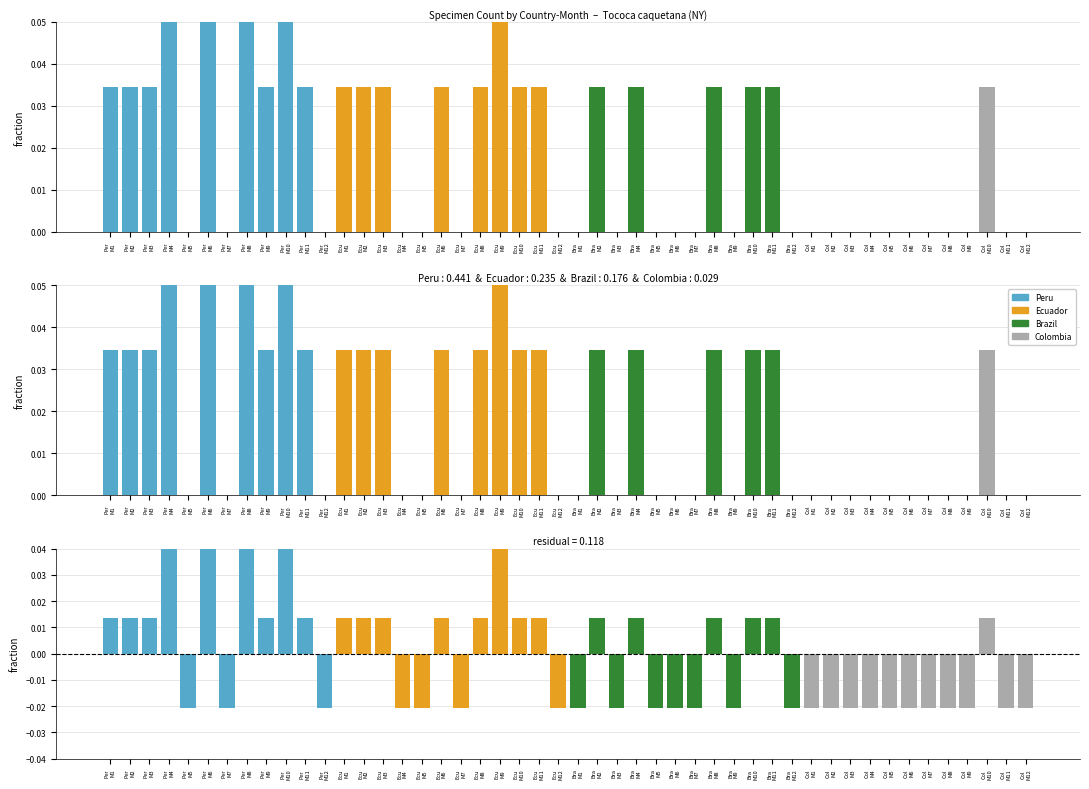

At which category does the chart reach its minimum across all series?

Per
M5